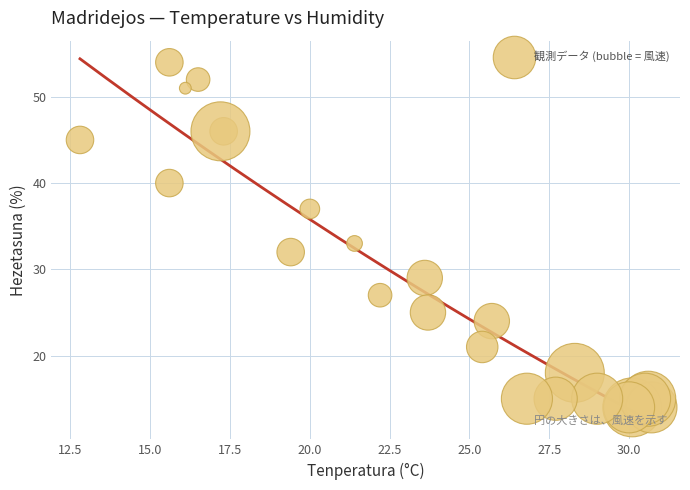

What Y value in the scatter plot is closest to 34?

33